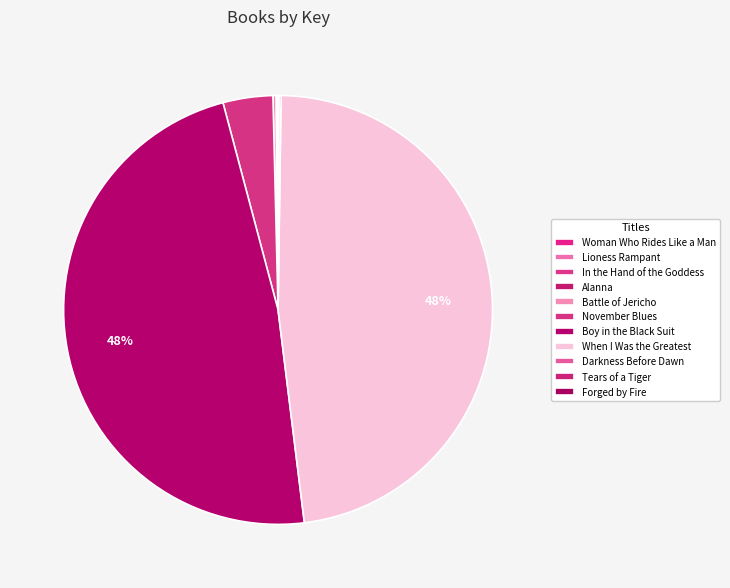

Does any single category account for the majority?

No